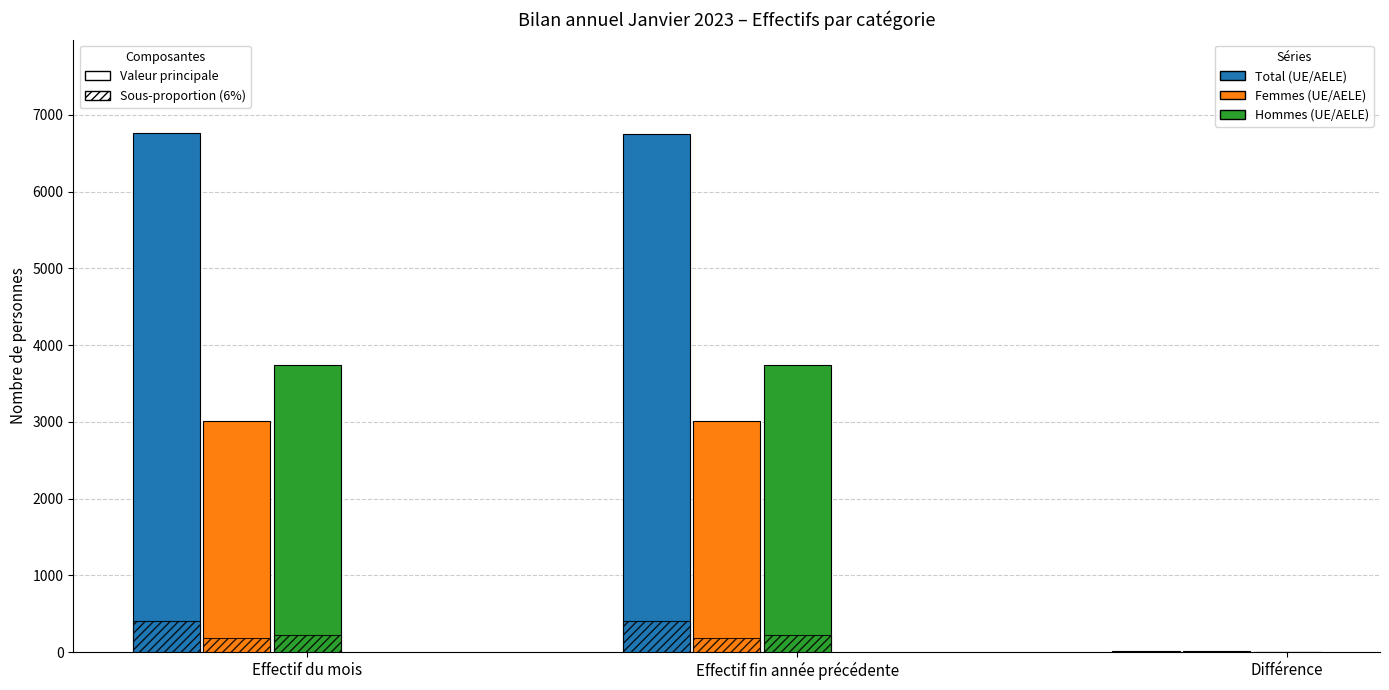

Does the chart contain any negative values?

No